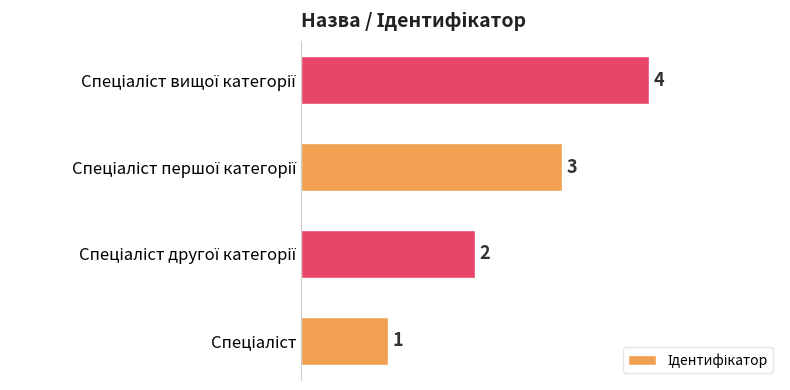

How many values are between 2 and 4?

3